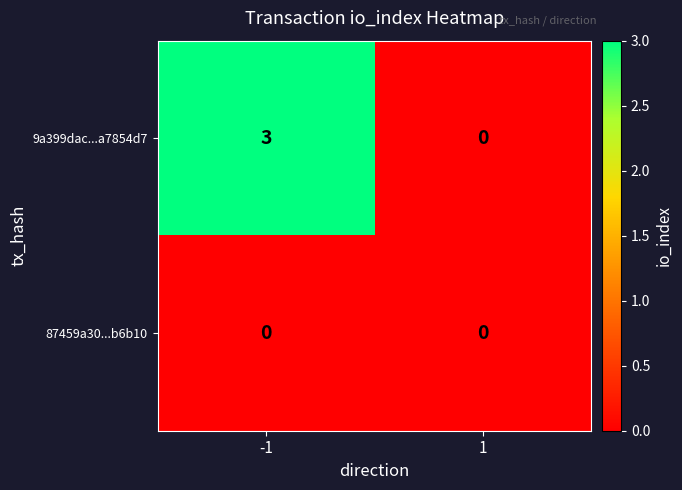

What is the difference between the 9a399dac...a7854d7 values at 1 and -1?

3